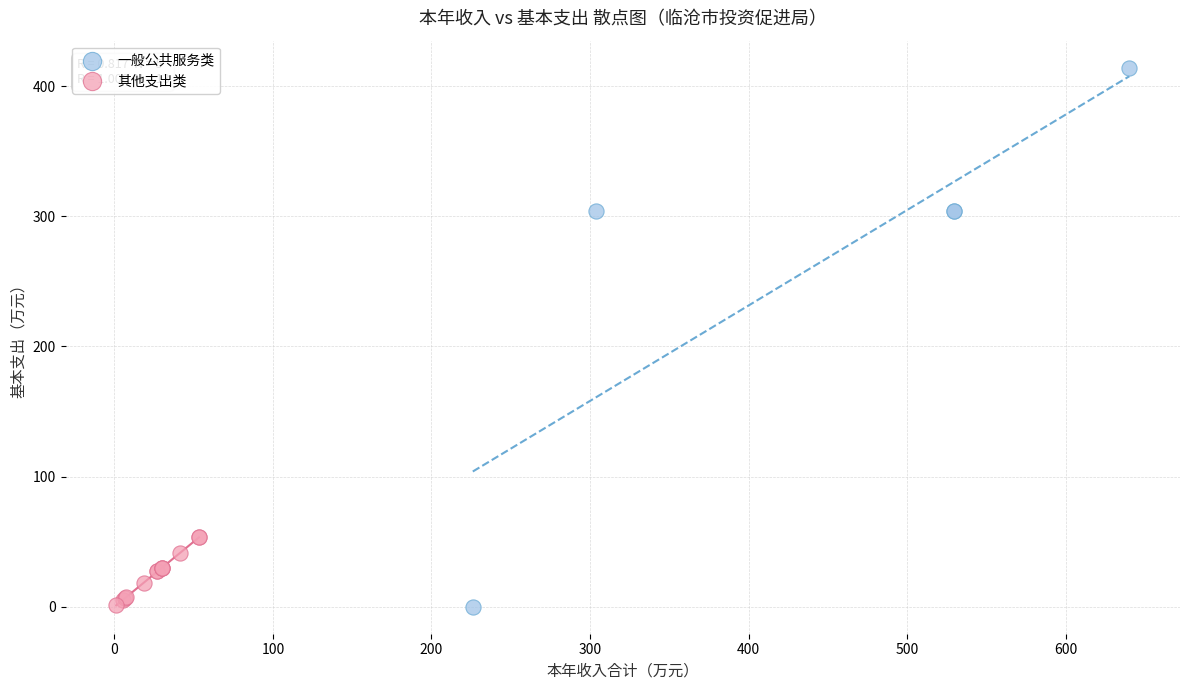

Which series reaches the maximum Y coordinate?

一般公共服务类